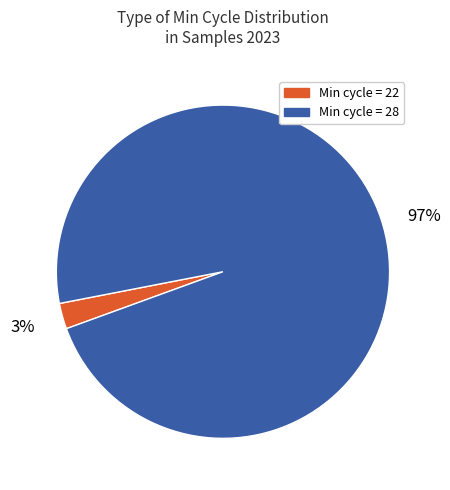

To the nearest percent, what portion does Min cycle = 28 represent?

97%